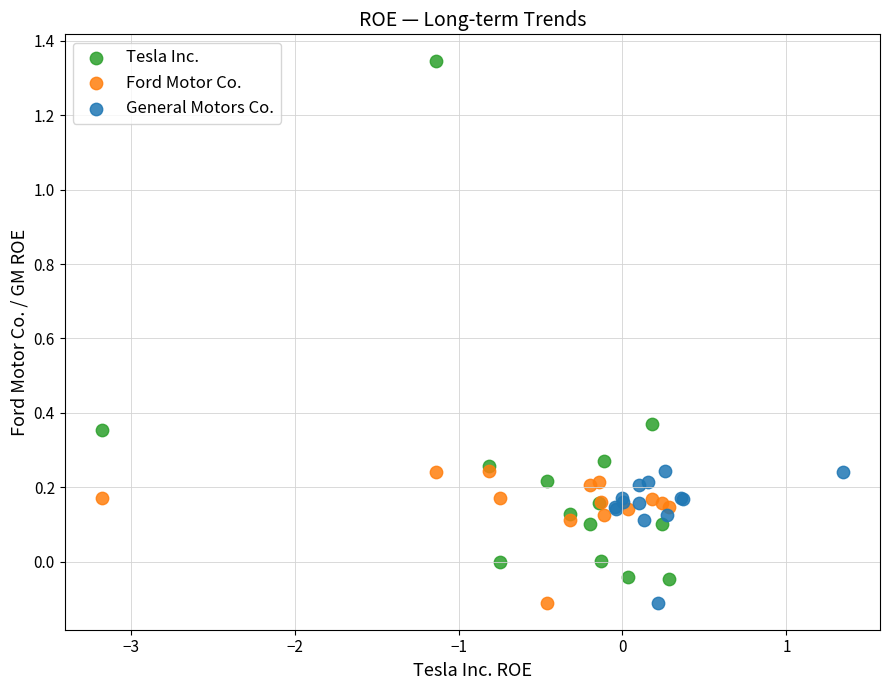

Which series contains the highest Y value?

Tesla Inc.